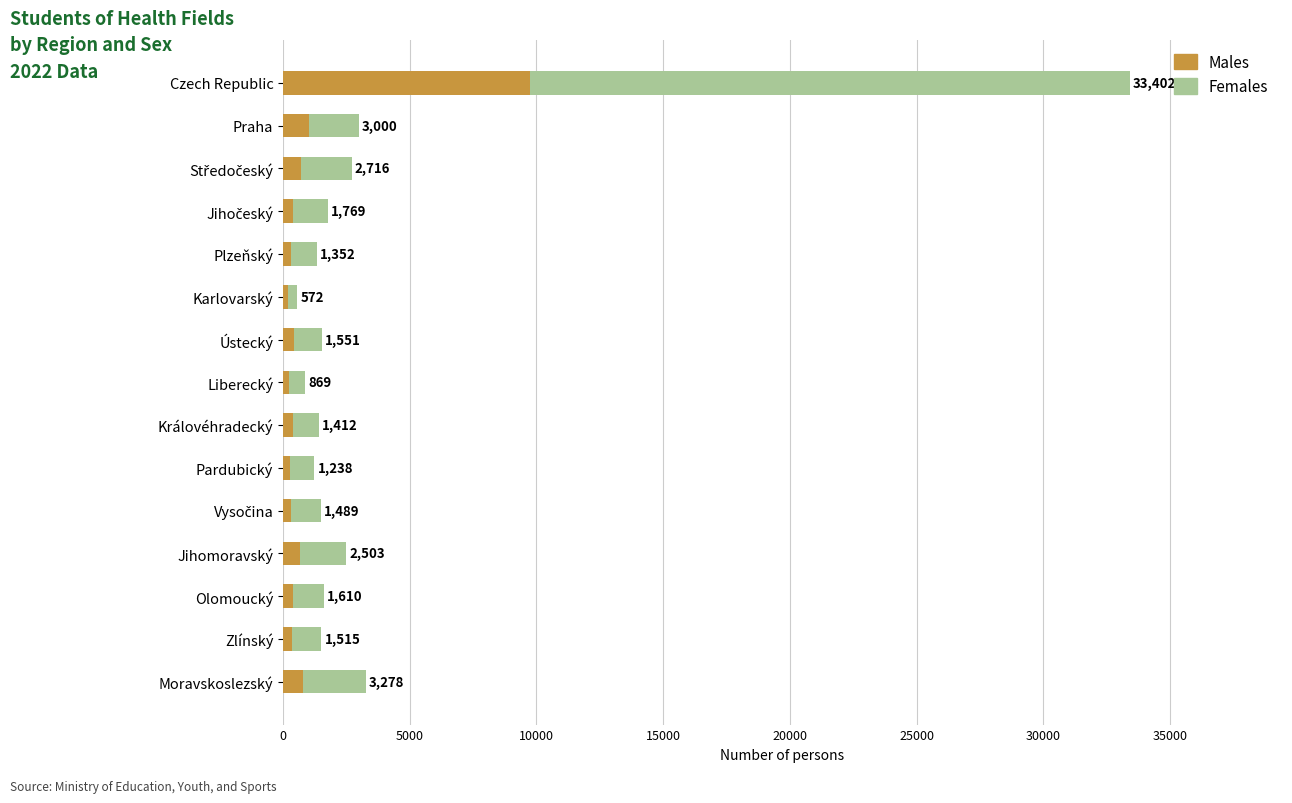

Reading left to right, list all the values displayed in this chart.

Males: 9749	1009	691	388	330	180	433	233	396	295	301	658	388	338	777
Females: 23653	1991	2025	1381	1022	392	1118	636	1016	943	1188	1845	1222	1177	2501